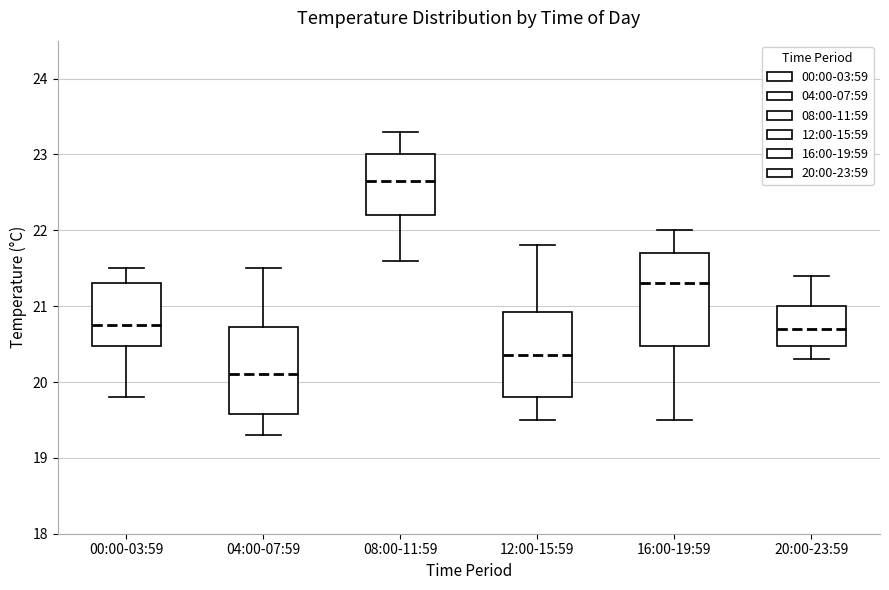

Reading left to right, read every box against the y-axis: the position of its median line, the range the box covers, and the ends of its whiskers. The values are not printed on the chart, so give them approximately, as read against the axis.

00:00-03:59: median 20.8, box 20.5 to 21.3, whiskers 19.8 to 21.5
04:00-07:59: median 20.1, box 19.6 to 20.7, whiskers 19.3 to 21.5
08:00-11:59: median 22.7, box 22.2 to 23.0, whiskers 21.6 to 23.3
12:00-15:59: median 20.4, box 19.8 to 20.9, whiskers 19.5 to 21.8
16:00-19:59: median 21.3, box 20.5 to 21.7, whiskers 19.5 to 22.0
20:00-23:59: median 20.7, box 20.5 to 21.0, whiskers 20.3 to 21.4